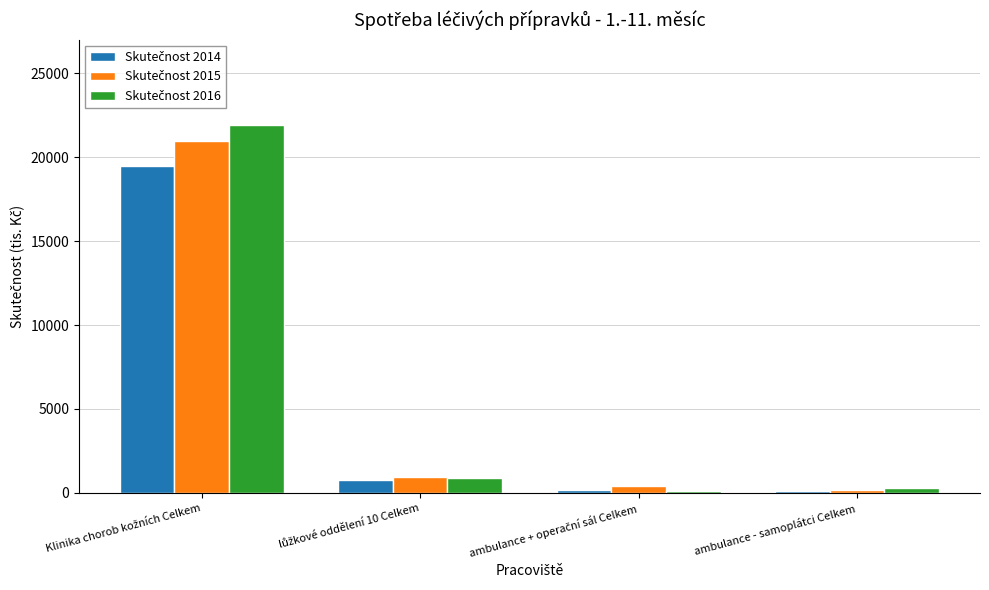

What is the sum of all Skutečnost 2016 values?

23195.8